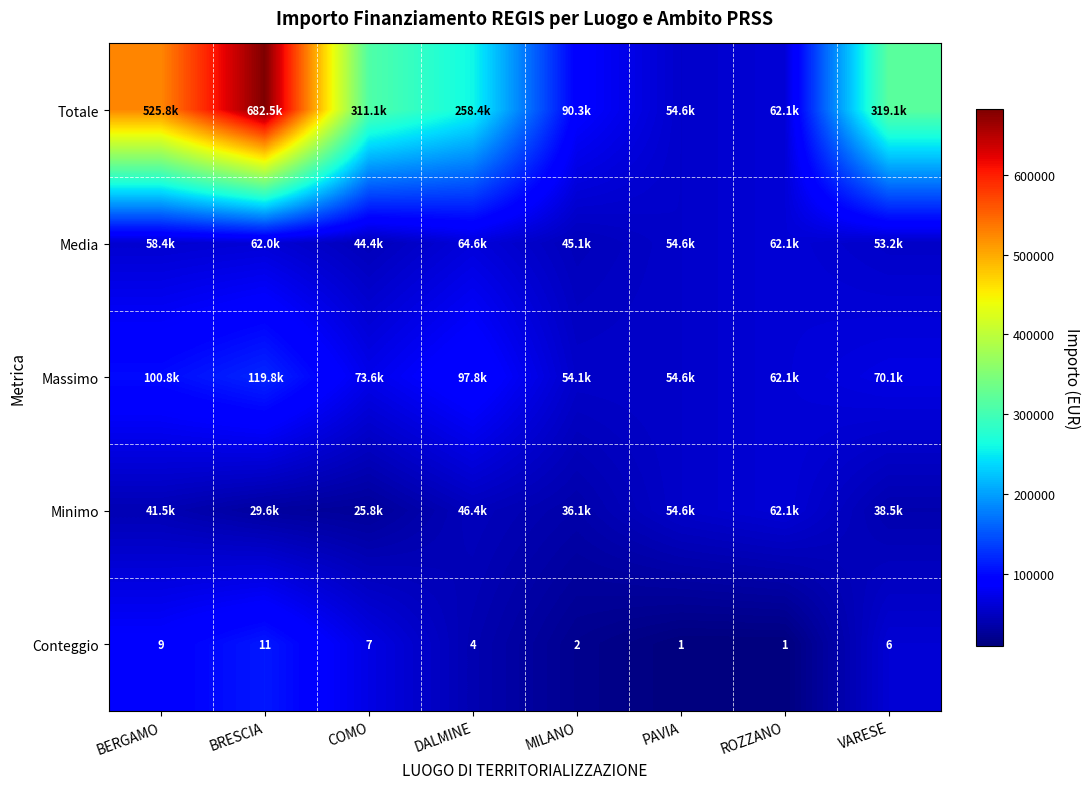

Is it true that Conteggio equals 59210.0 at DALMINE?

False